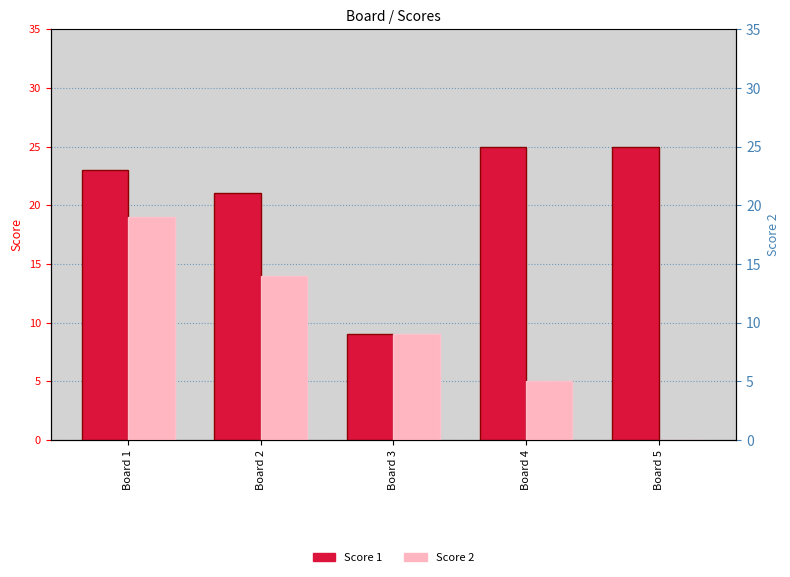

Reading right to left, extract all data points from this chart.

Score 1: Board 5=25	Board 4=25	Board 3=9	Board 2=21	Board 1=23
Score 2: Board 5=0	Board 4=5	Board 3=9	Board 2=14	Board 1=19